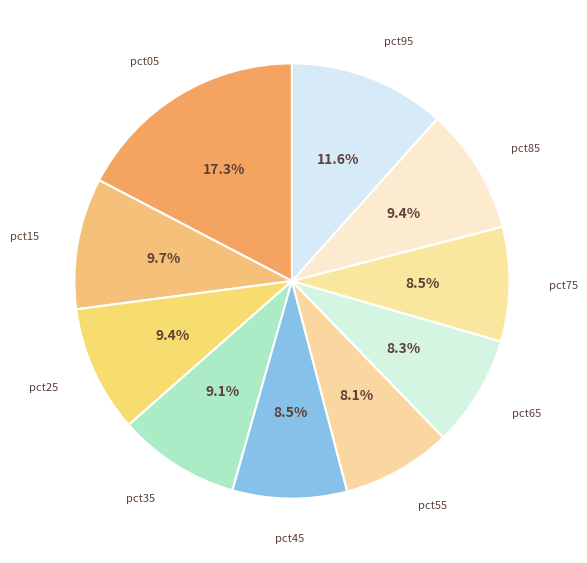

Is there a majority slice in this chart?

No